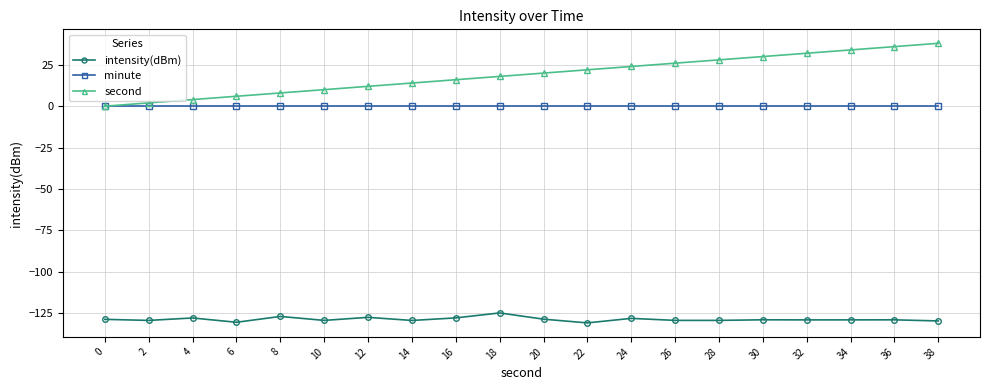

True or false: intensity(dBm) and minute intersect in this chart.

False